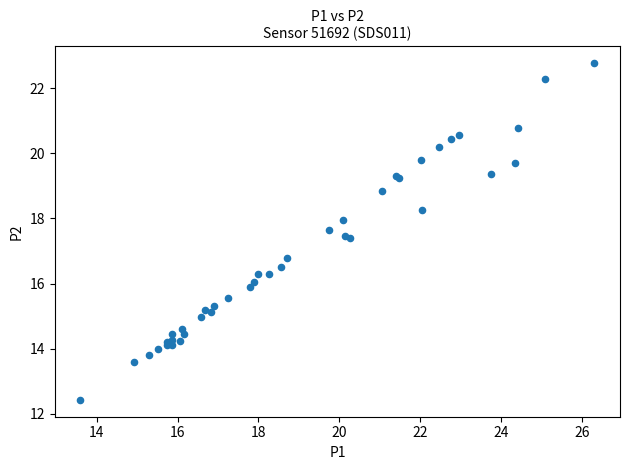

What Y value in the scatter plot is closest to 17?

16.8